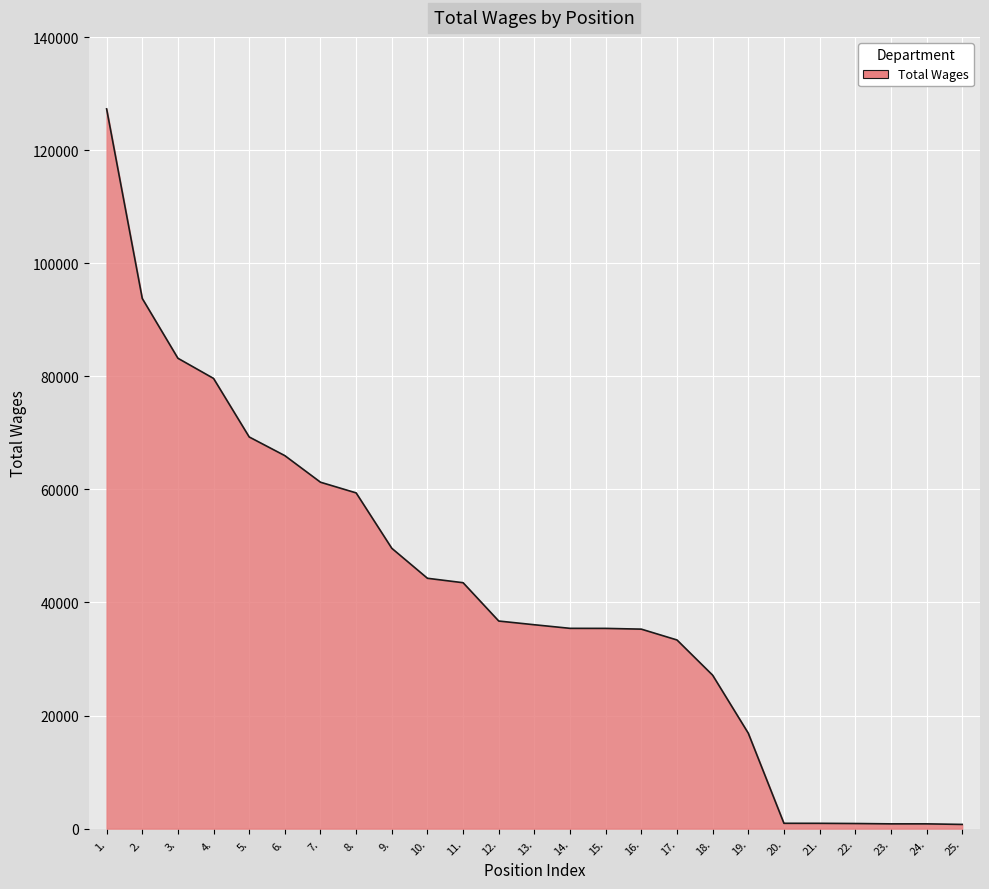

What is the change in value from 4. to 11.?

-36136